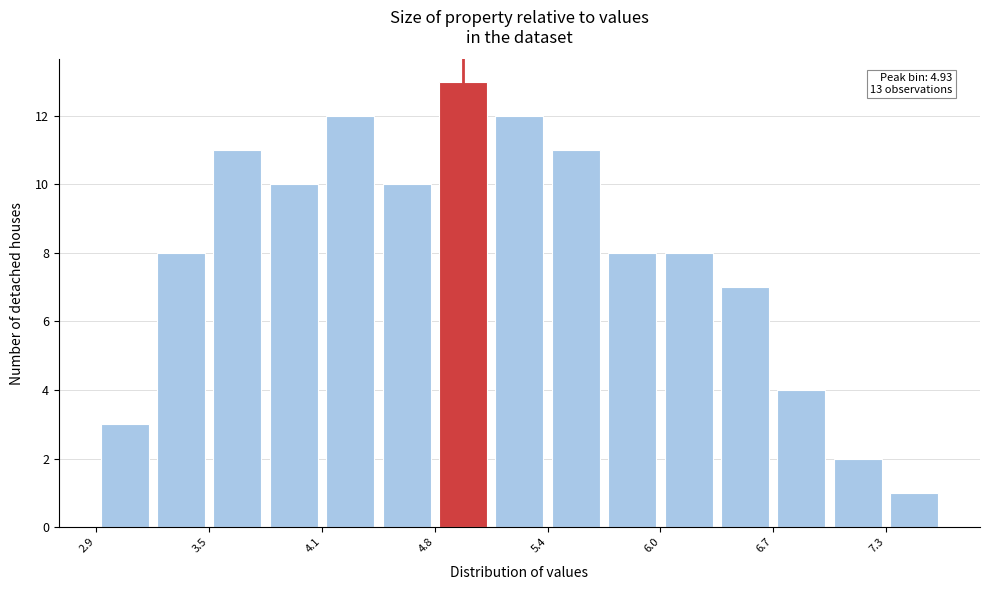

Read against the x-axis, roughly where is the centre of the tallest bar?

4.9